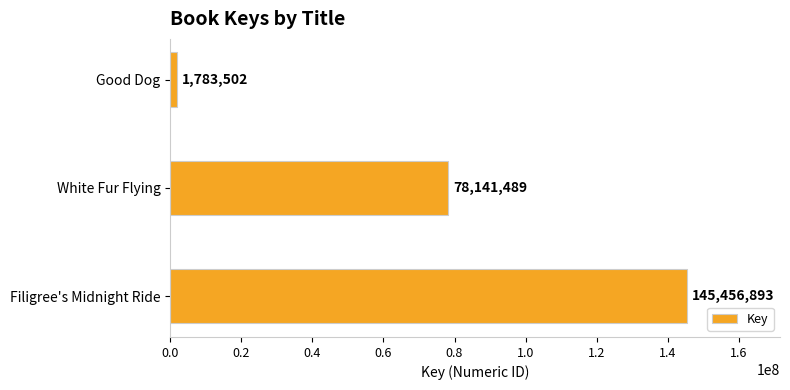

List the labels in order of value, smallest first.

Good Dog, White Fur Flying, Filigree's Midnight Ride